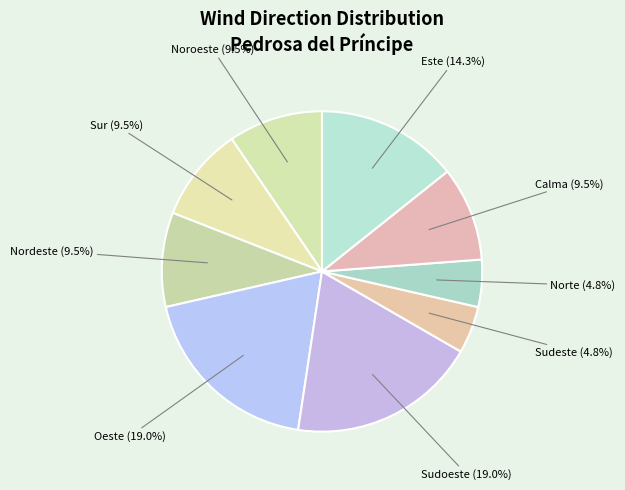

Approximately how many times larger is the value at Nordeste compared to Norte?

2.0